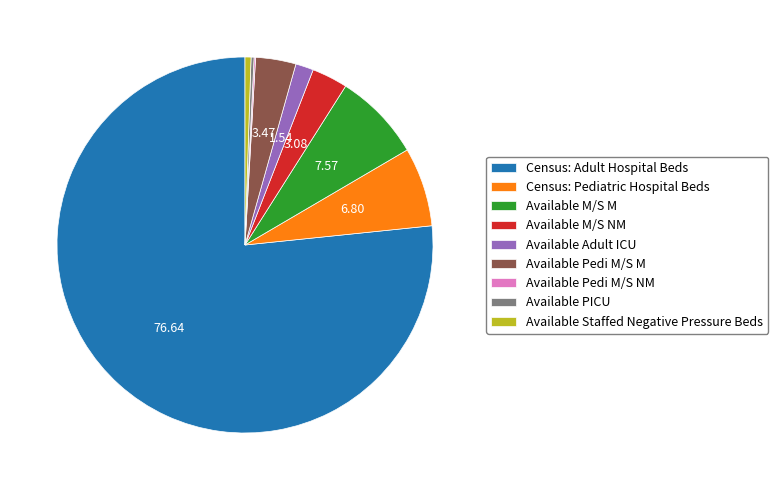

What is the majority slice?

Census: Adult Hospital Beds